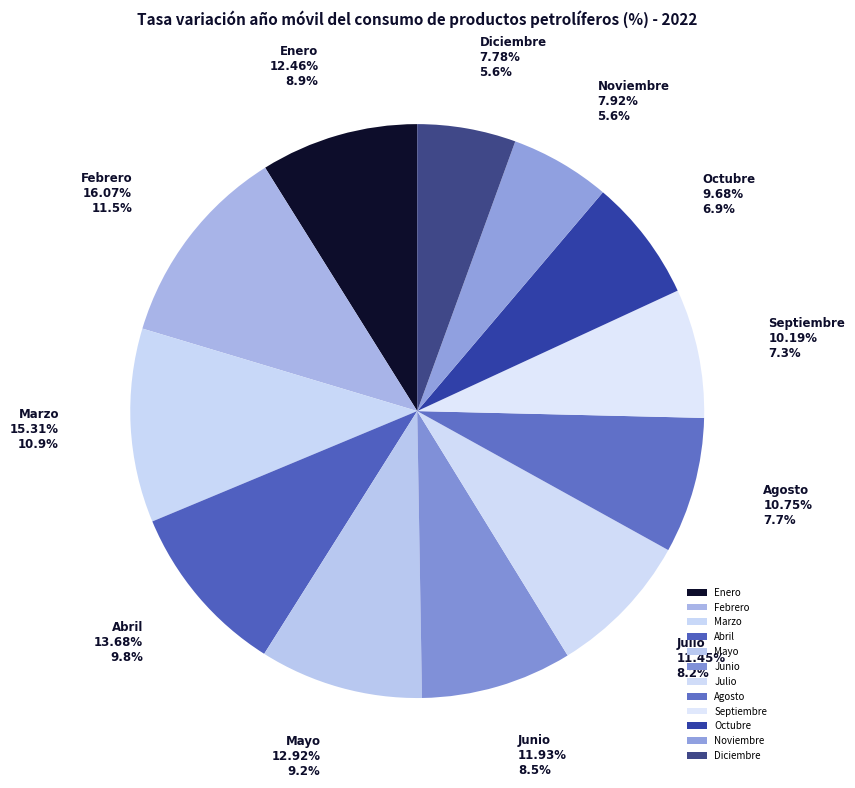

True or false: Octubre accounts for 7% of the total.

True